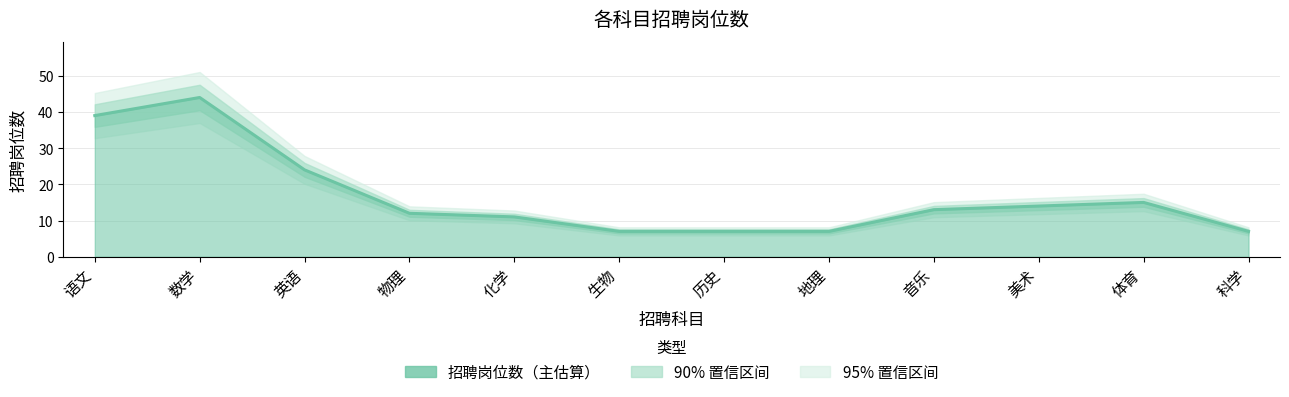

List the labels in order of value, largest first.

数学, 语文, 英语, 体育, 美术, 音乐, 物理, 化学, 生物, 历史, 地理, 科学